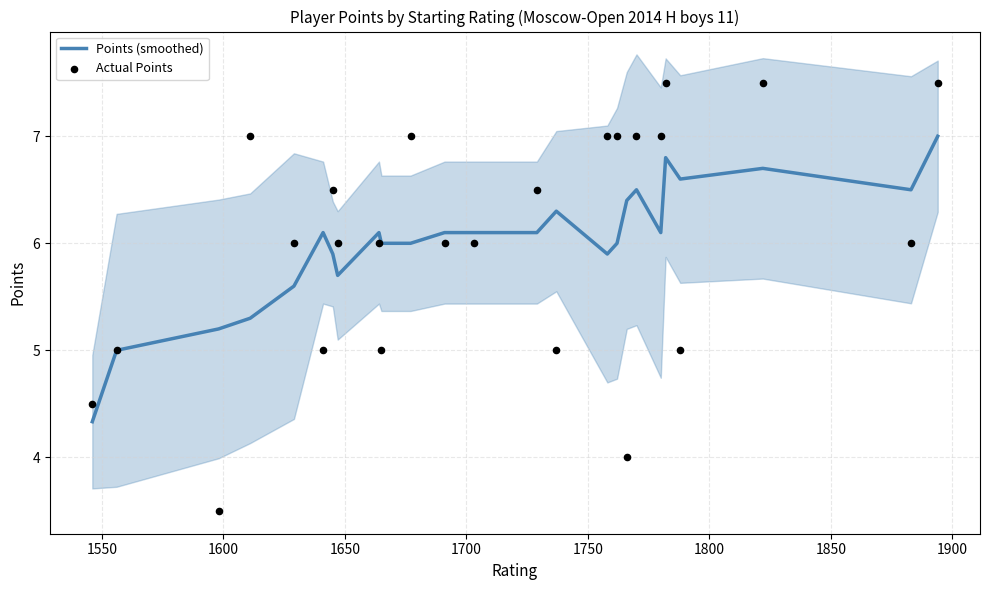

What are all the series names shown in the legend?

Points (smoothed), Actual Points